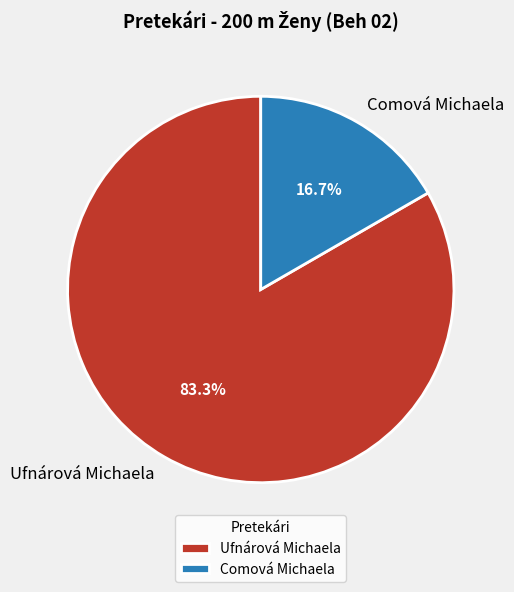

Which slice is the smallest?

Comová Michaela